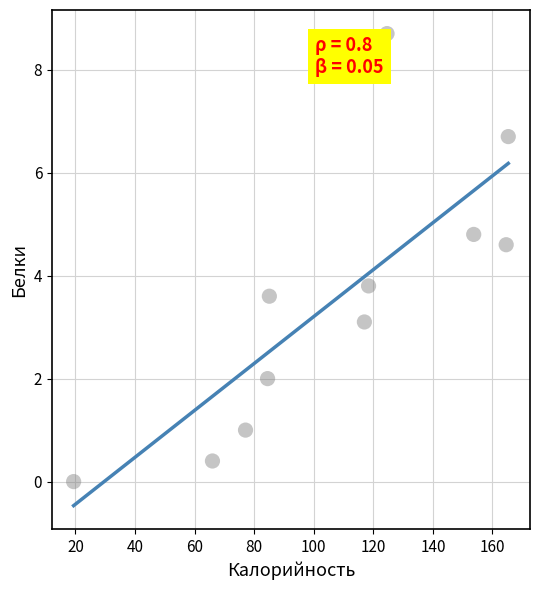

What Y value in the scatter plot is closest to 4?

3.8